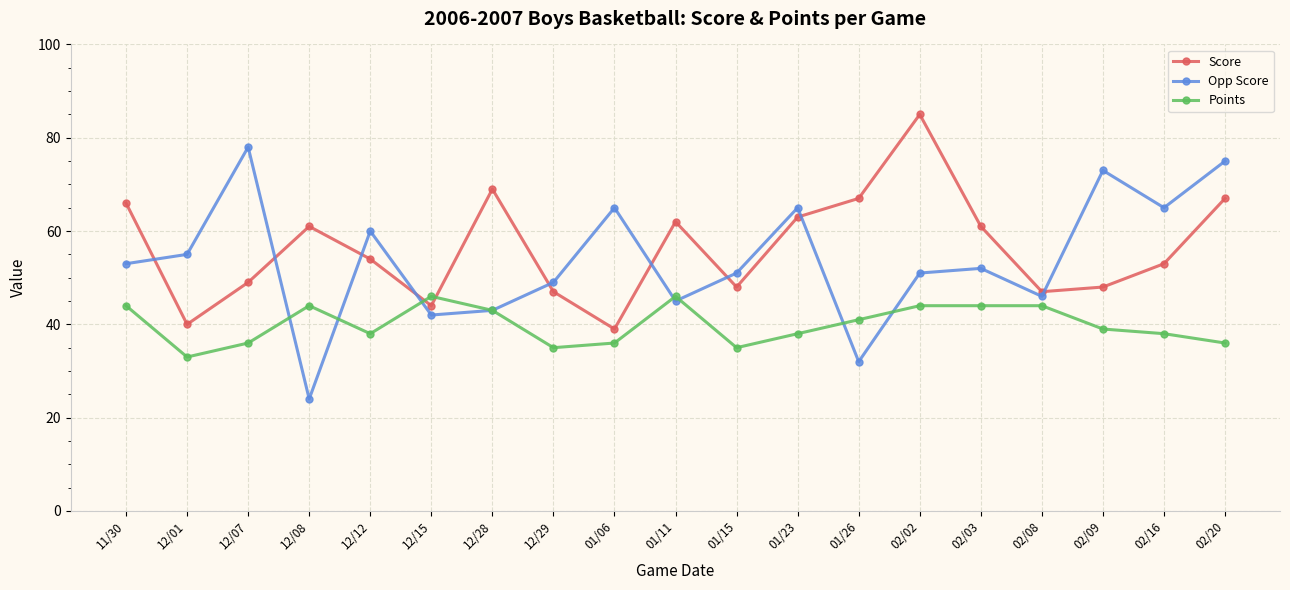

Reading right to left, extract all data points from this chart.

Score: 02/20=67	02/16=53	02/09=48	02/08=47	02/03=61	02/02=85	01/26=67	01/23=63	01/15=48	01/11=62	01/06=39	12/29=47	12/28=69	12/15=44	12/12=54	12/08=61	12/07=49	12/01=40	11/30=66
Opp Score: 02/20=75	02/16=65	02/09=73	02/08=46	02/03=52	02/02=51	01/26=32	01/23=65	01/15=51	01/11=45	01/06=65	12/29=49	12/28=43	12/15=42	12/12=60	12/08=24	12/07=78	12/01=55	11/30=53
Points: 02/20=36	02/16=38	02/09=39	02/08=44	02/03=44	02/02=44	01/26=41	01/23=38	01/15=35	01/11=46	01/06=36	12/29=35	12/28=43	12/15=46	12/12=38	12/08=44	12/07=36	12/01=33	11/30=44